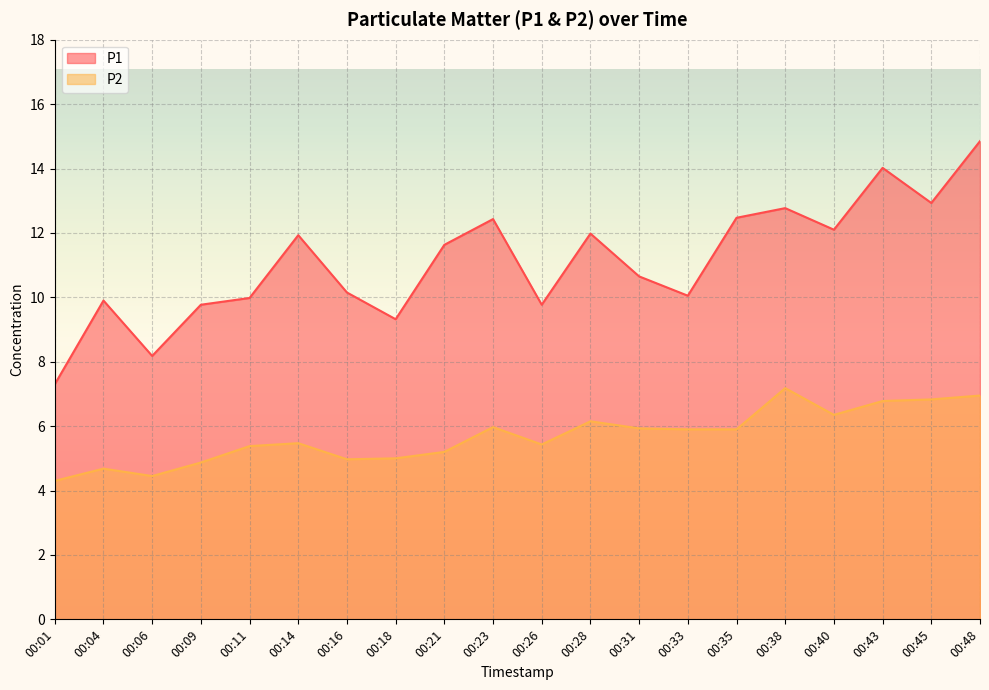

Rank the categories by P2 value from highest to lowest.

00:38, 00:48, 00:45, 00:43, 00:40, 00:28, 00:23, 00:31, 00:33, 00:35, 00:14, 00:26, 00:11, 00:21, 00:18, 00:16, 00:09, 00:04, 00:06, 00:01